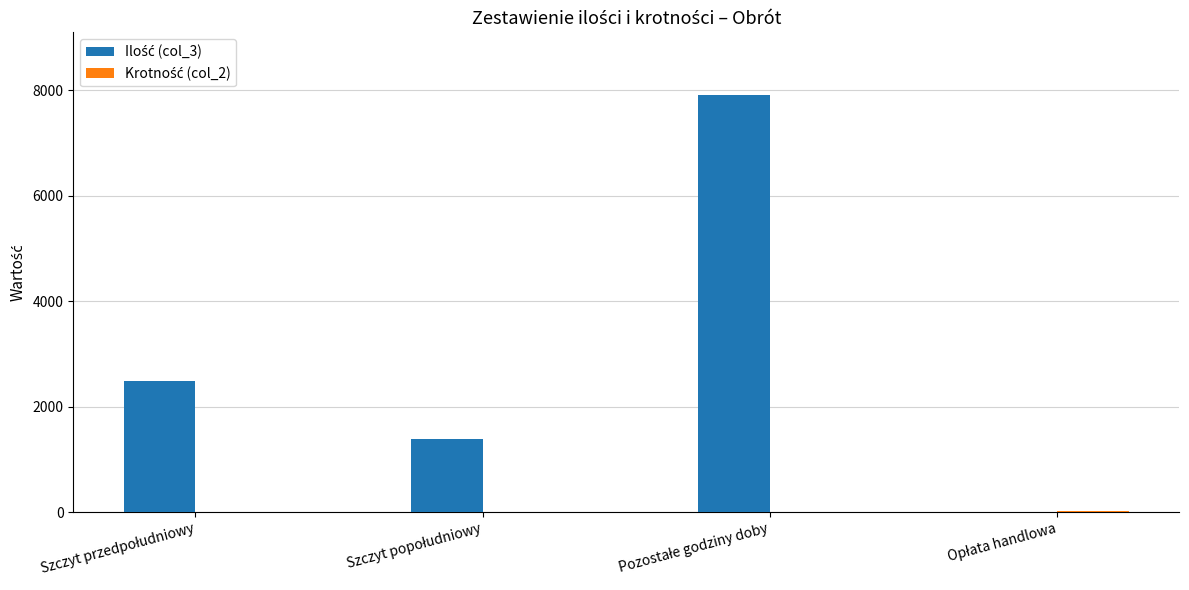

Reading left to right, list all the values displayed in this chart.

Ilość (col_3): 2484	1388	7916	2
Krotność (col_2): 1	1	1	24